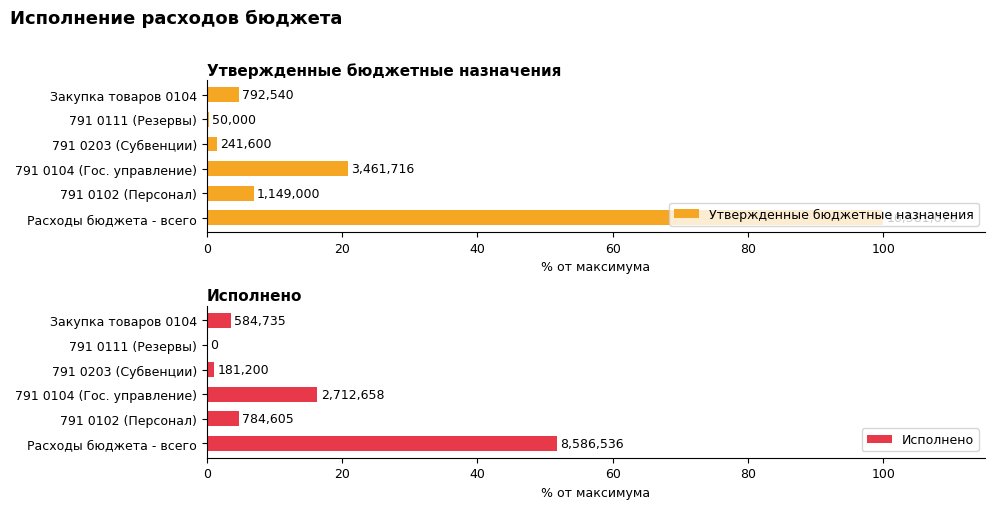

At 791 0102 (Персонал), list the series in order from smallest to largest.

Исполнено, Утвержденные бюджетные назначения